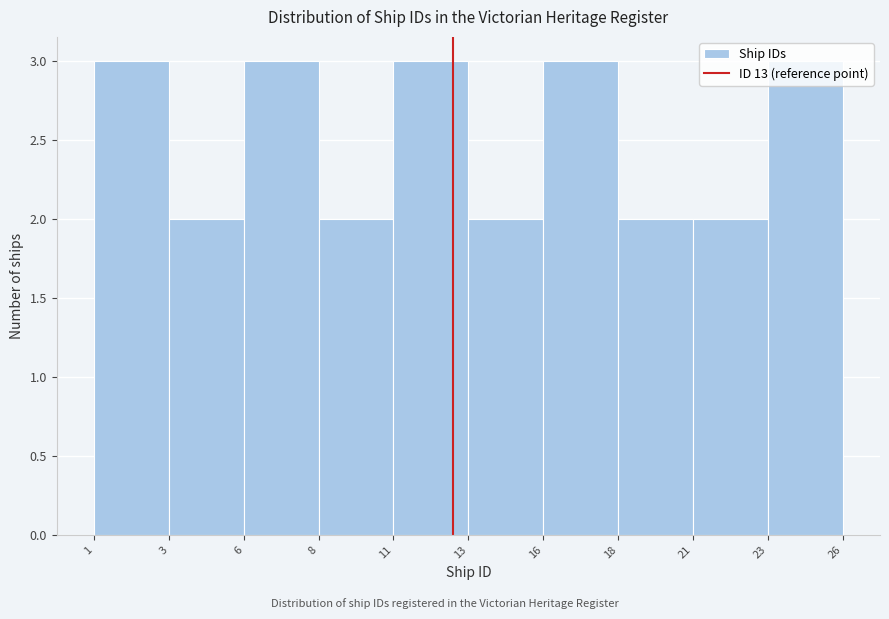

Approximately how many times larger is the value at 11 compared to 1?

1.0